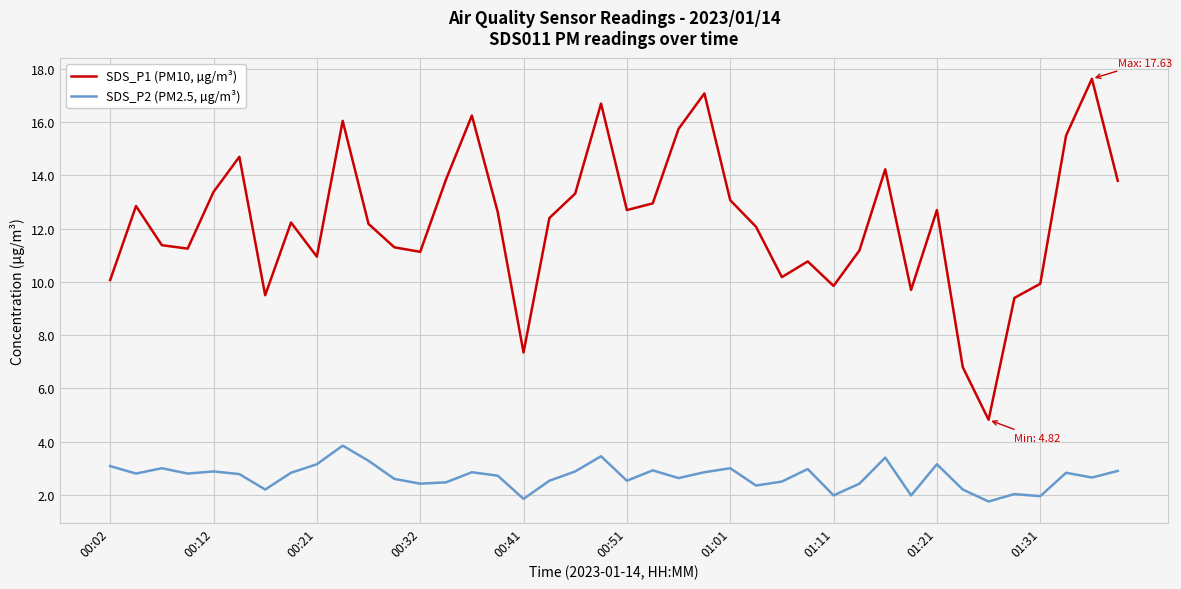

True or false: SDS_P2 (PM2.5, µg/m³) and SDS_P1 (PM10, µg/m³) intersect in this chart.

False